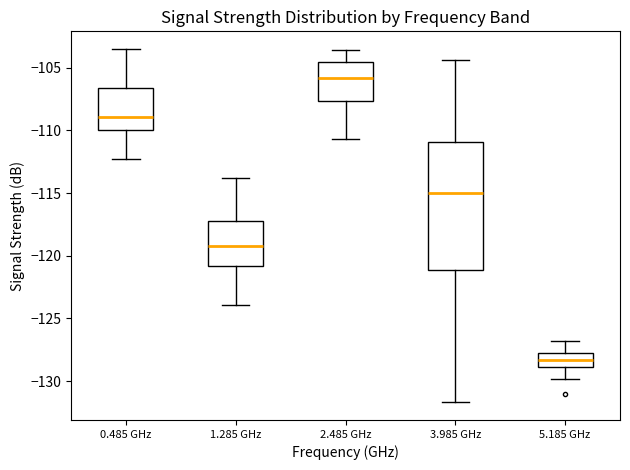

Reading left to right, transcribe this box plot: for each box, give where its median line is, the range the box spans, and where its two whiskers end, as read against the y-axis. The values are not printed on the chart, so give them approximately, as read against the axis.

0.485 GHz: median -109.0, box -110.0 to -106.5, whiskers -112.5 to -103.5
1.285 GHz: median -119.0, box -121.0 to -117.0, whiskers -124.0 to -114.0
2.485 GHz: median -106.0, box -107.5 to -104.5, whiskers -110.5 to -103.5
3.985 GHz: median -115.0, box -121.0 to -111.0, whiskers -131.5 to -104.5
5.185 GHz: median -128.5, box -129.0 to -128.0, whiskers -130.0 to -127.0